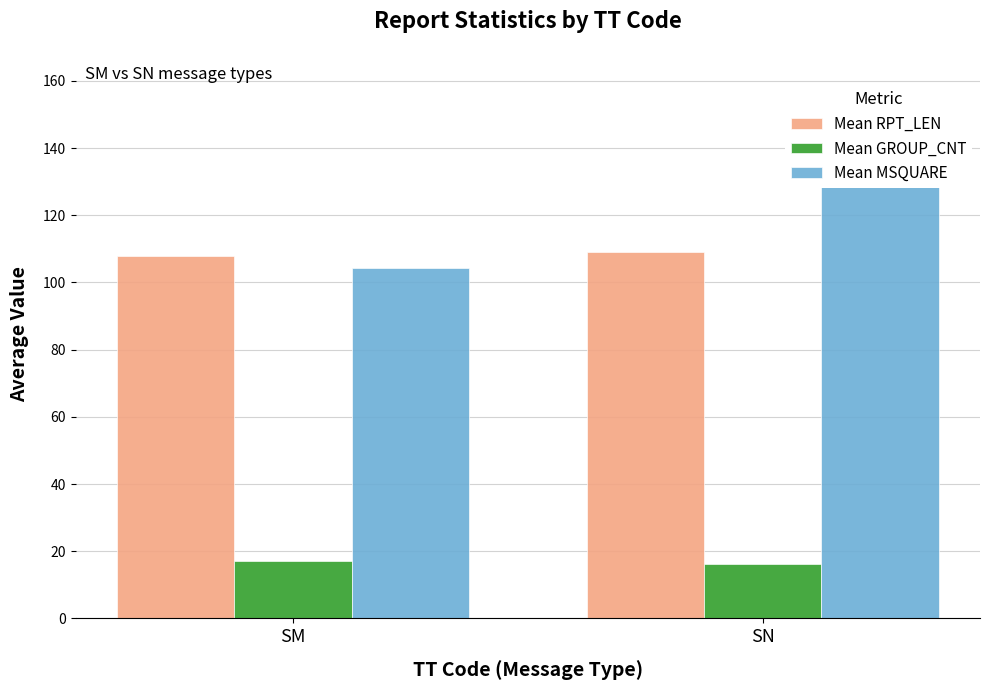

The value of Mean MSQUARE at SM is 104.2. True or false?

True